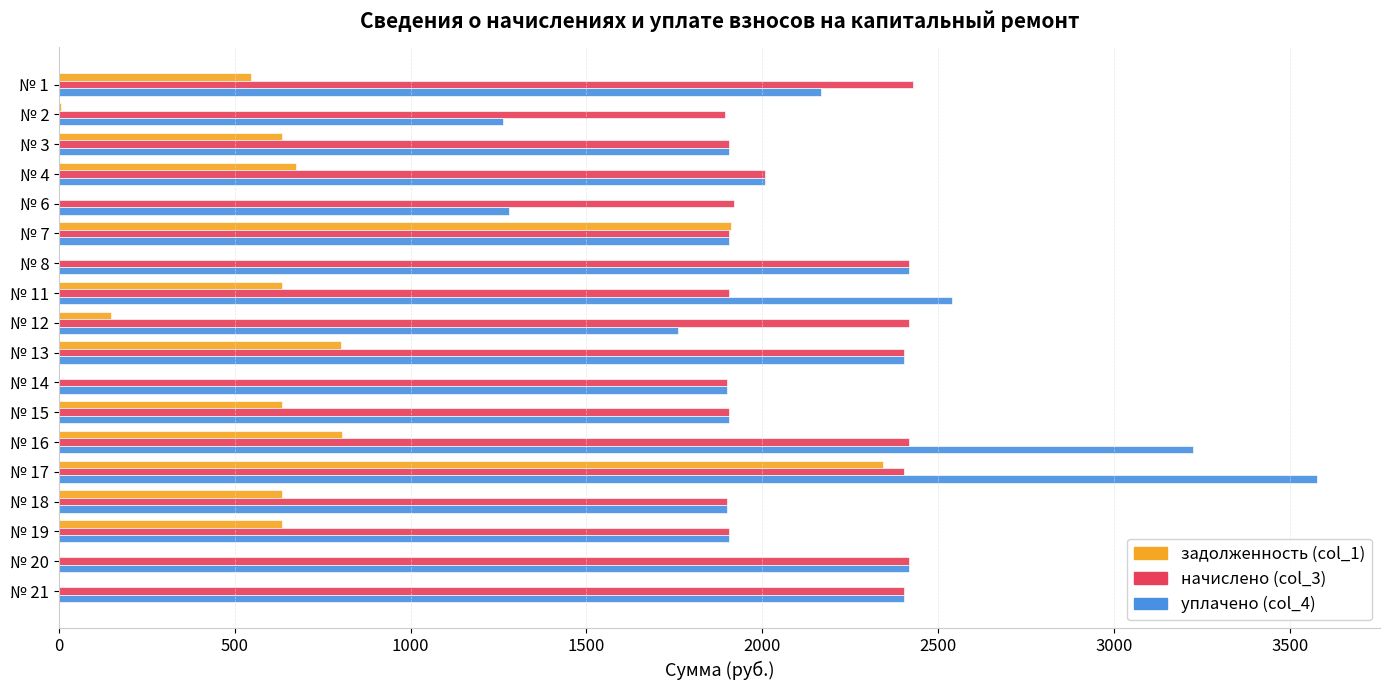

At which category is the sum across all series the highest?

№ 17